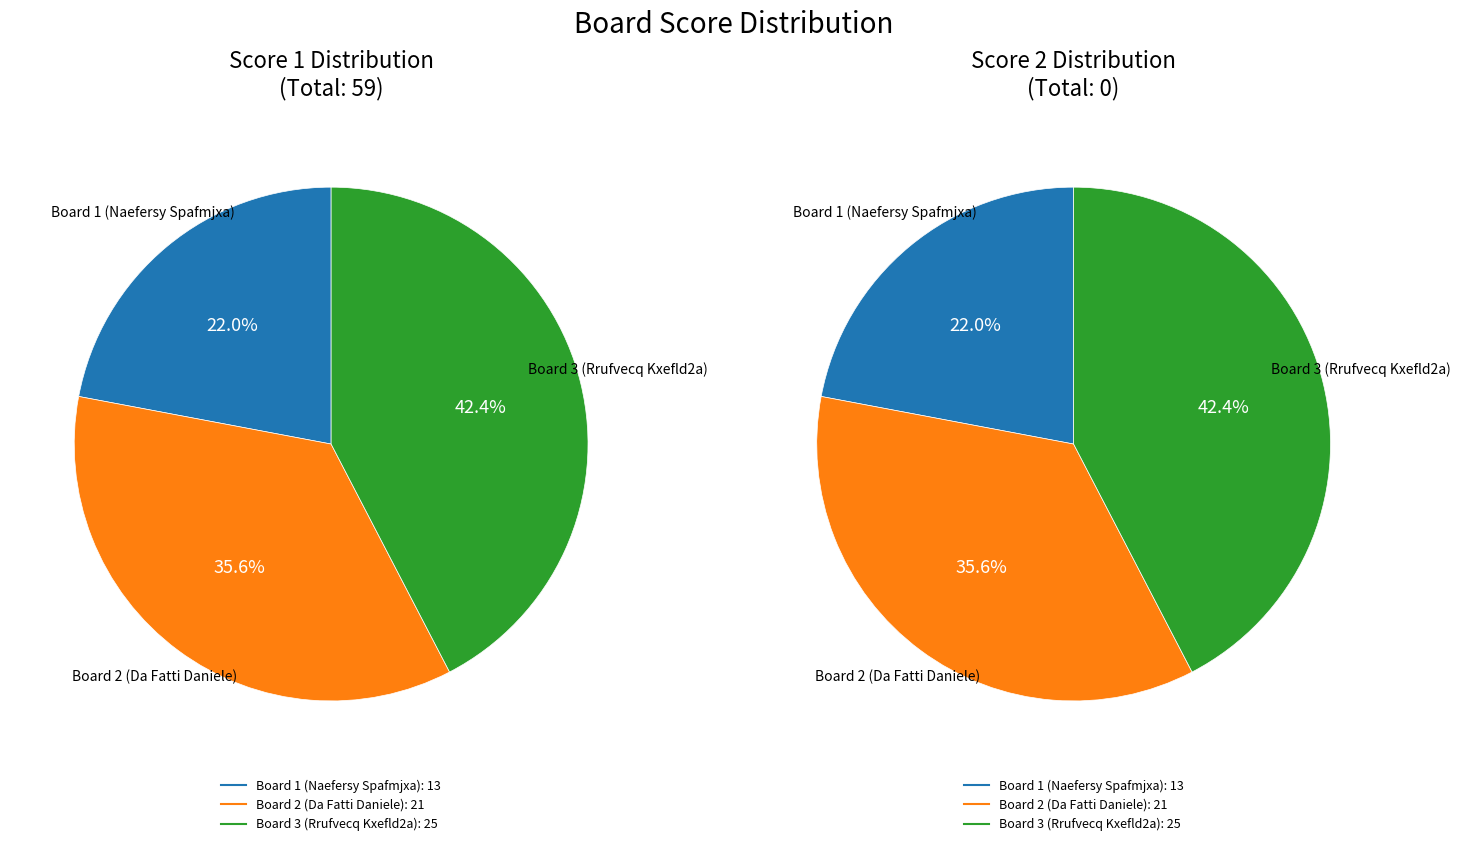

Which category has the biggest portion of the pie?

Board 3 (Rrufvecq Kxefld2a)